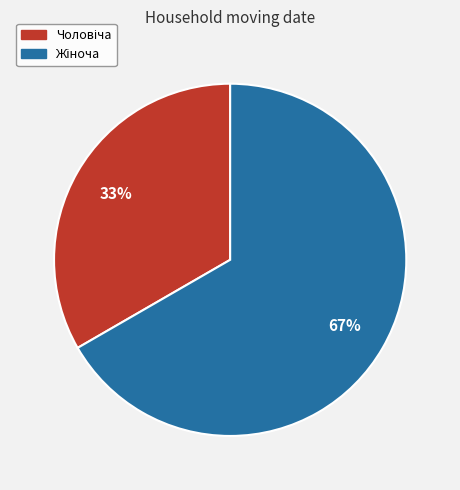

To the nearest percent, what is the average slice percentage?

50%